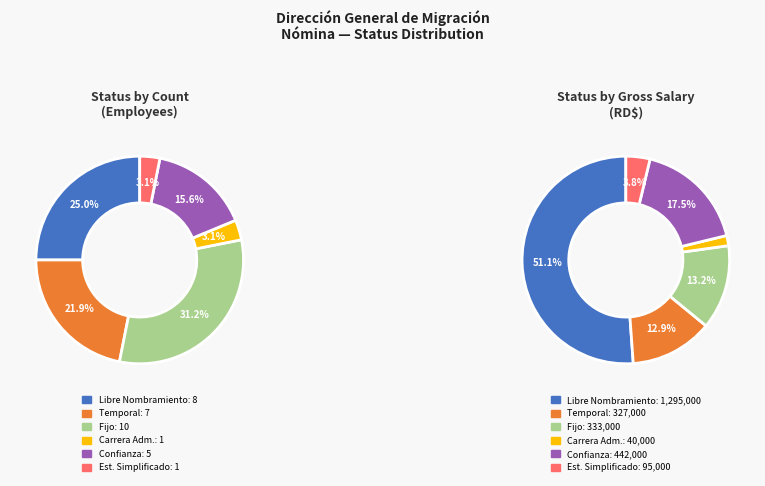

Is there any slice that represents more than half of the pie?

No